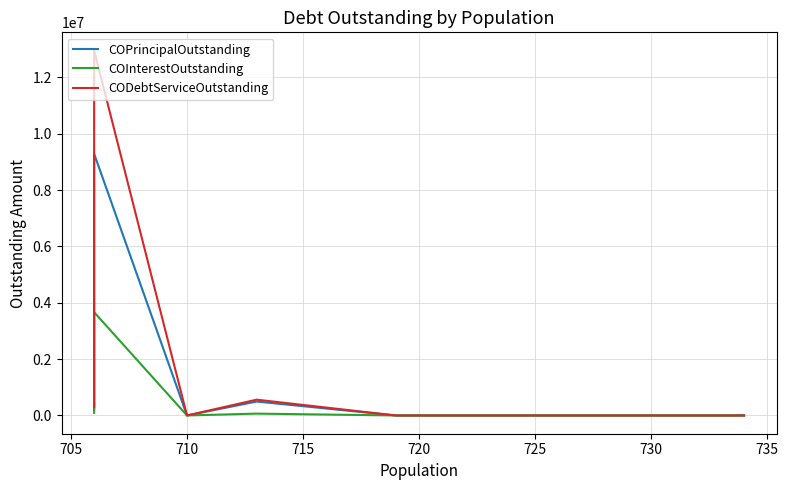

Rank the series at 720 from lowest to highest value.

COPrincipalOutstanding, COInterestOutstanding, CODebtServiceOutstanding